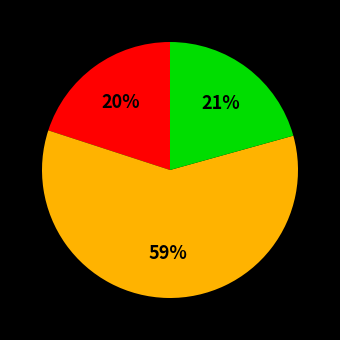

Does any single category account for the majority?

Yes